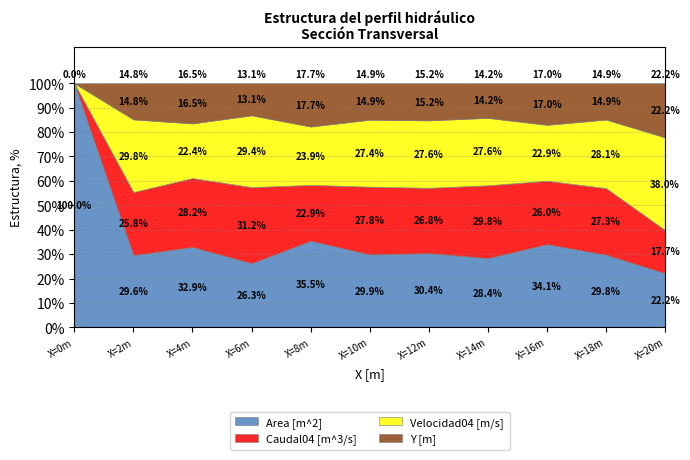

Rank the categories by Area [m^2] value from highest to lowest.

X=0m, X=8m, X=16m, X=4m, X=12m, X=10m, X=18m, X=2m, X=14m, X=6m, X=20m